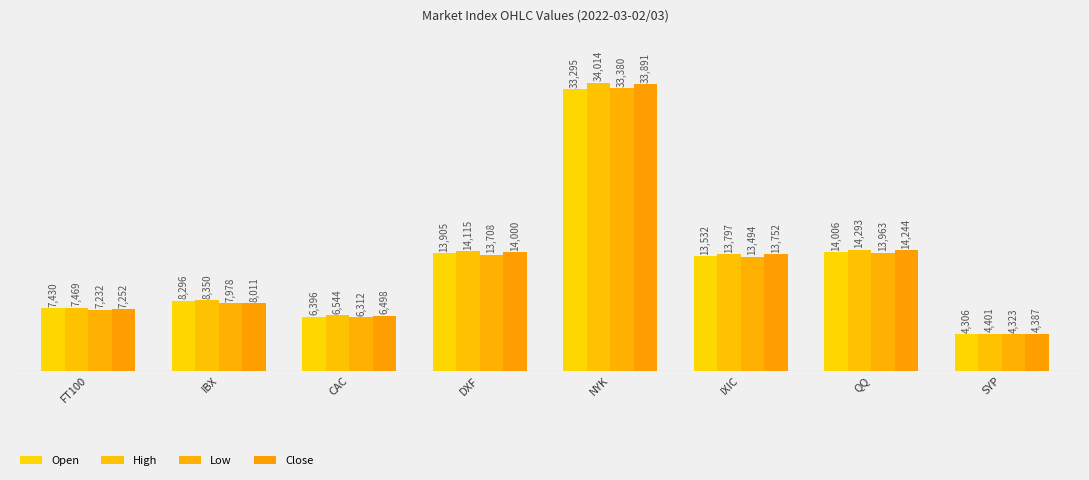

What is the lowest value of the Low series?

4322.6